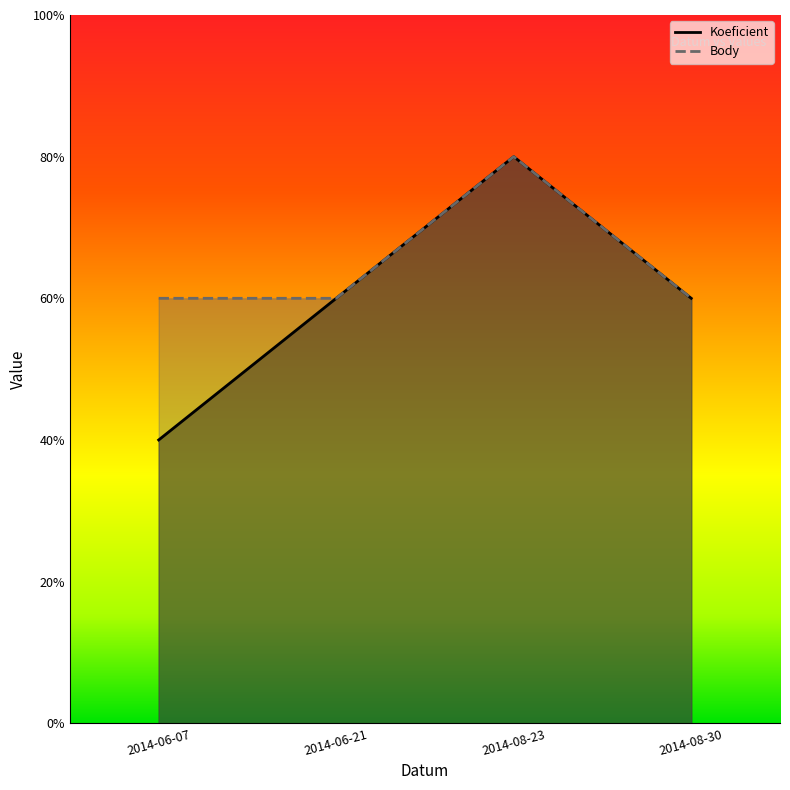

Between 2014-06-07 and 2014-08-30, which series saw the biggest shift?

Koeficient